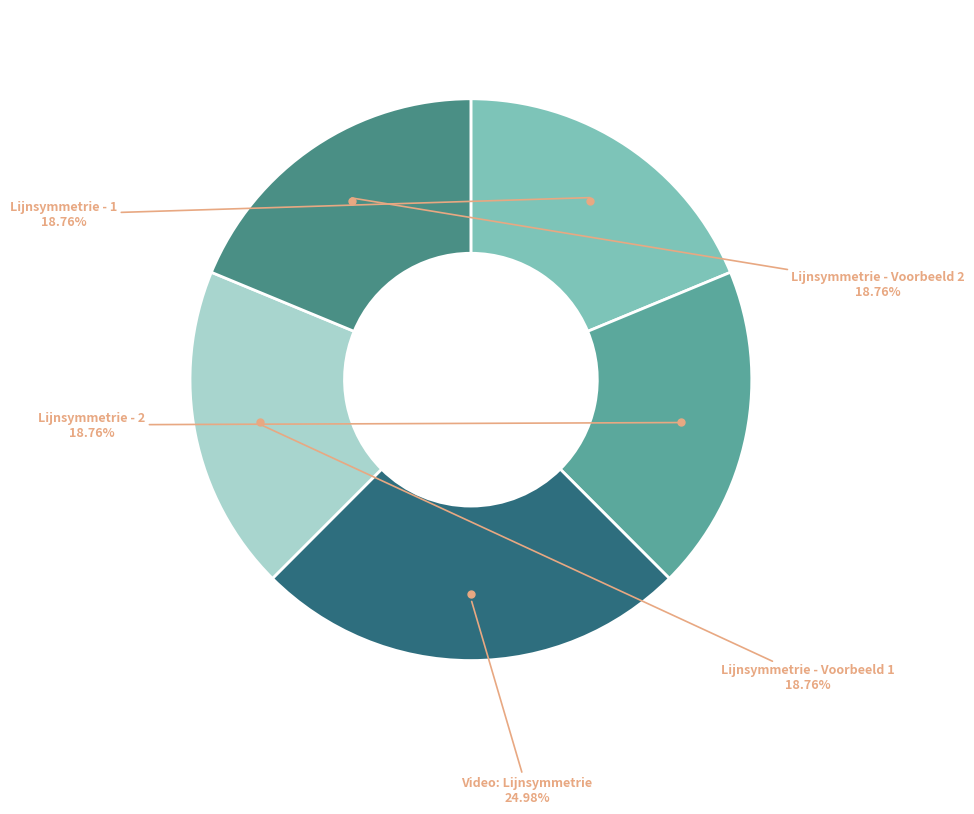

The Video: Lijnsymmetrie slice represents 14% of the pie. True or false?

False